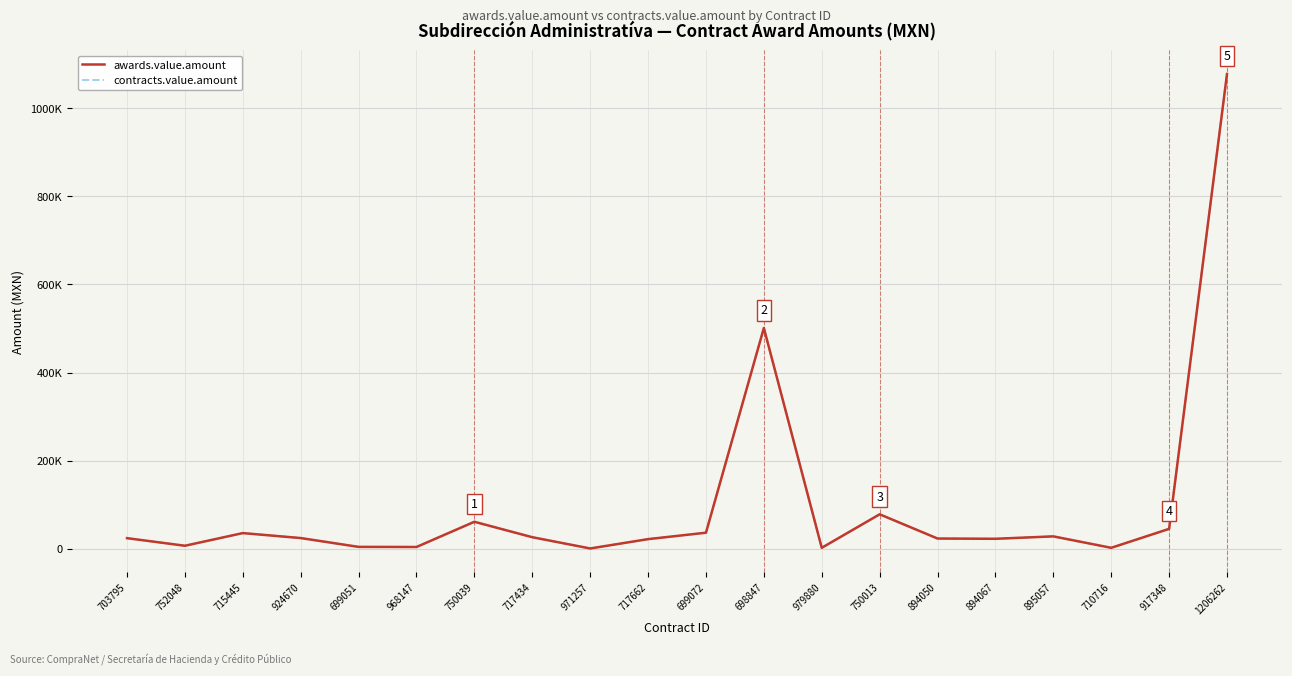

What is the difference between the contracts.value.amount values at 895057 and 971257?

27441.0